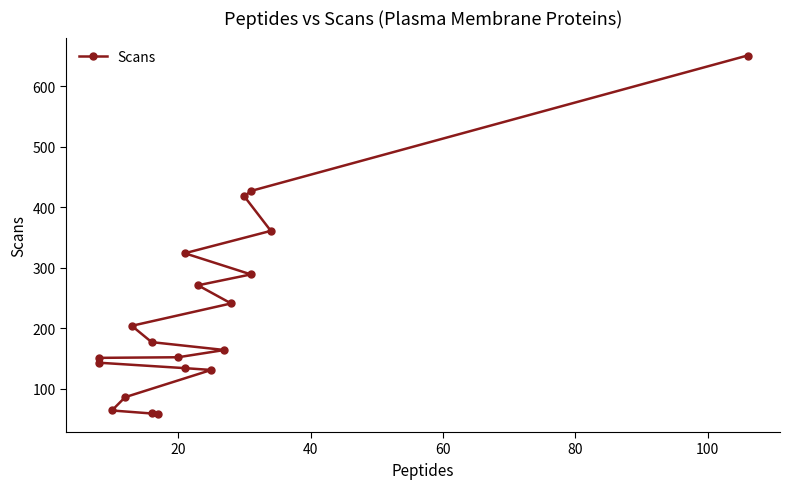

What is the label of the 16th point from the right?

80